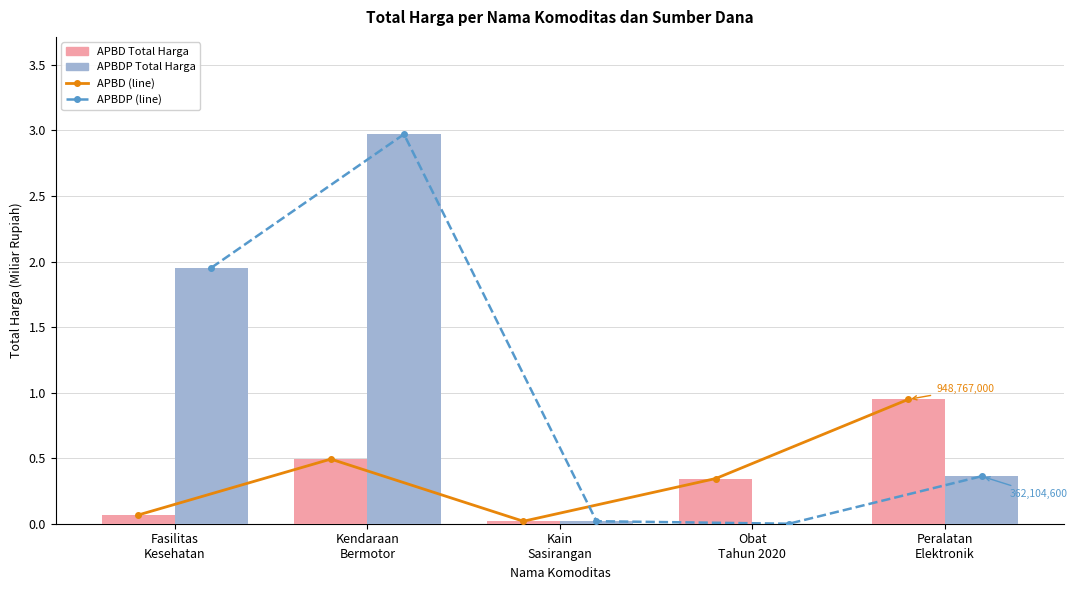

What is the label of the 1st bar from the left?

Fasilitas
Kesehatan